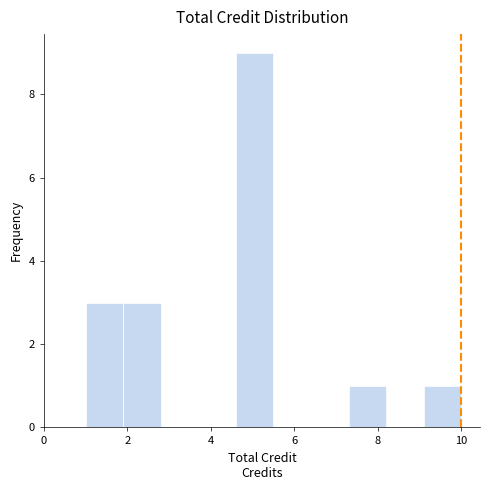

How tall is the bar that spans 9.1 to 10.0 on the x-axis? Neither the bar edges nor the heights are printed on the chart, so give them approximately, as read against the axes.

1